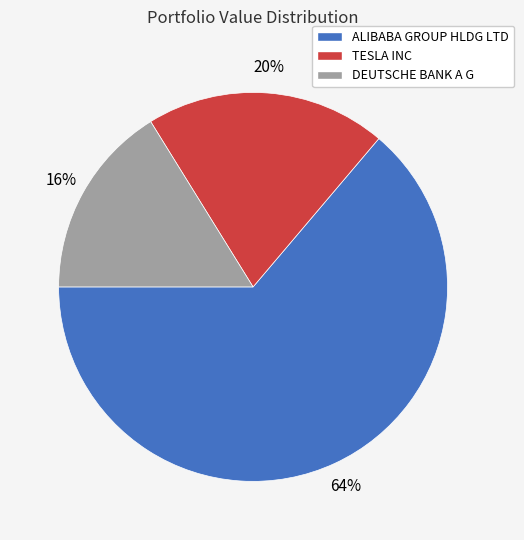

Which category has the smallest portion of the pie?

DEUTSCHE BANK A G